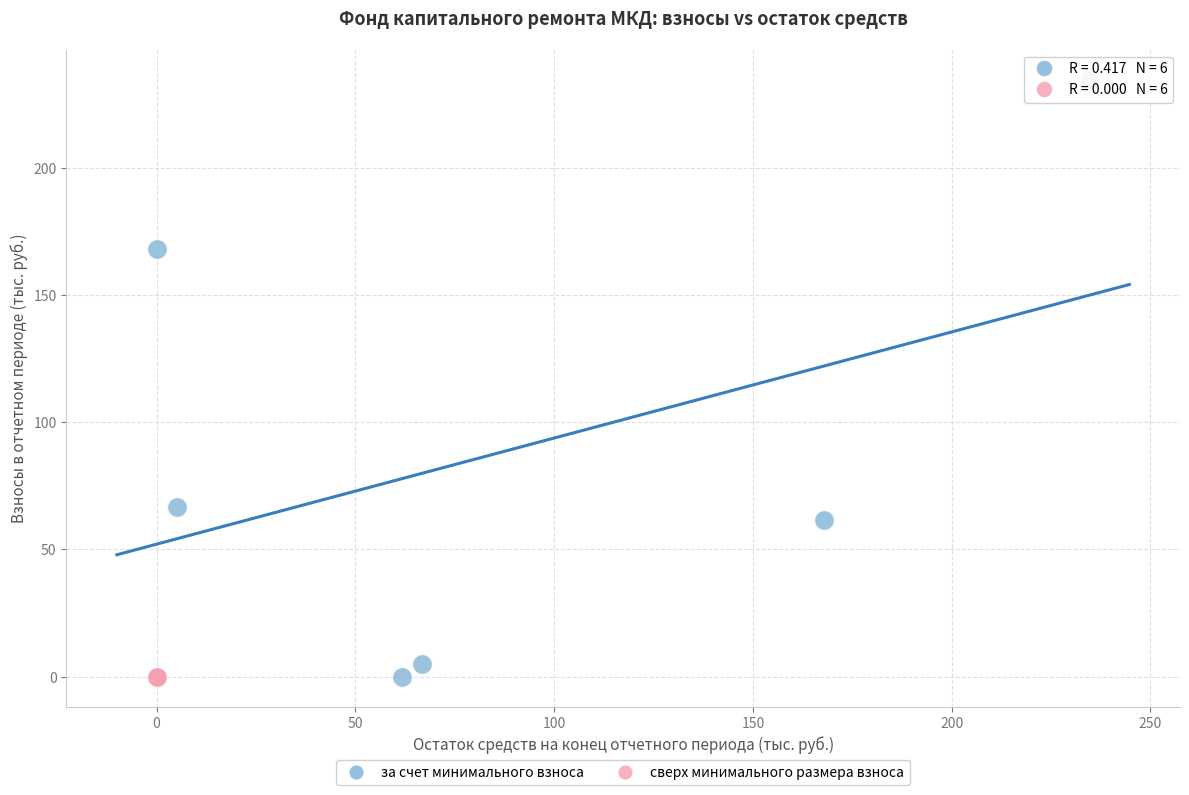

Which series contains the highest Y value?

за счет минимального взноса